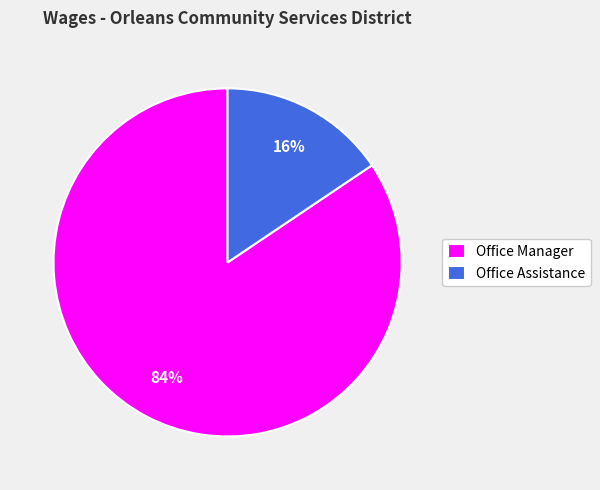

Rank the categories by value from highest to lowest.

Office Manager, Office Assistance